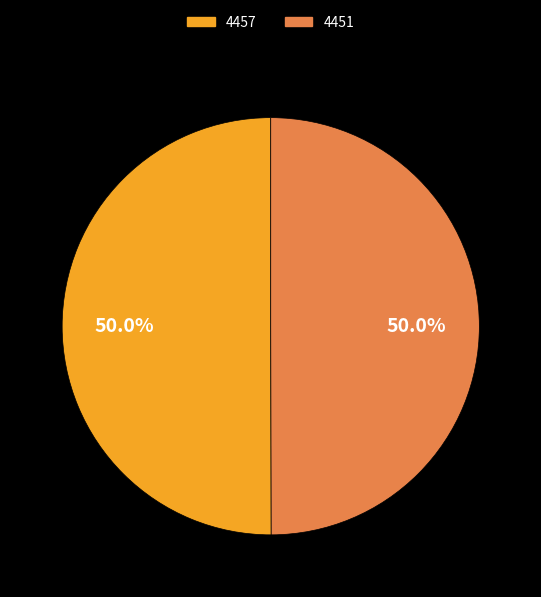

True or false: 4451 accounts for 50% of the total.

True